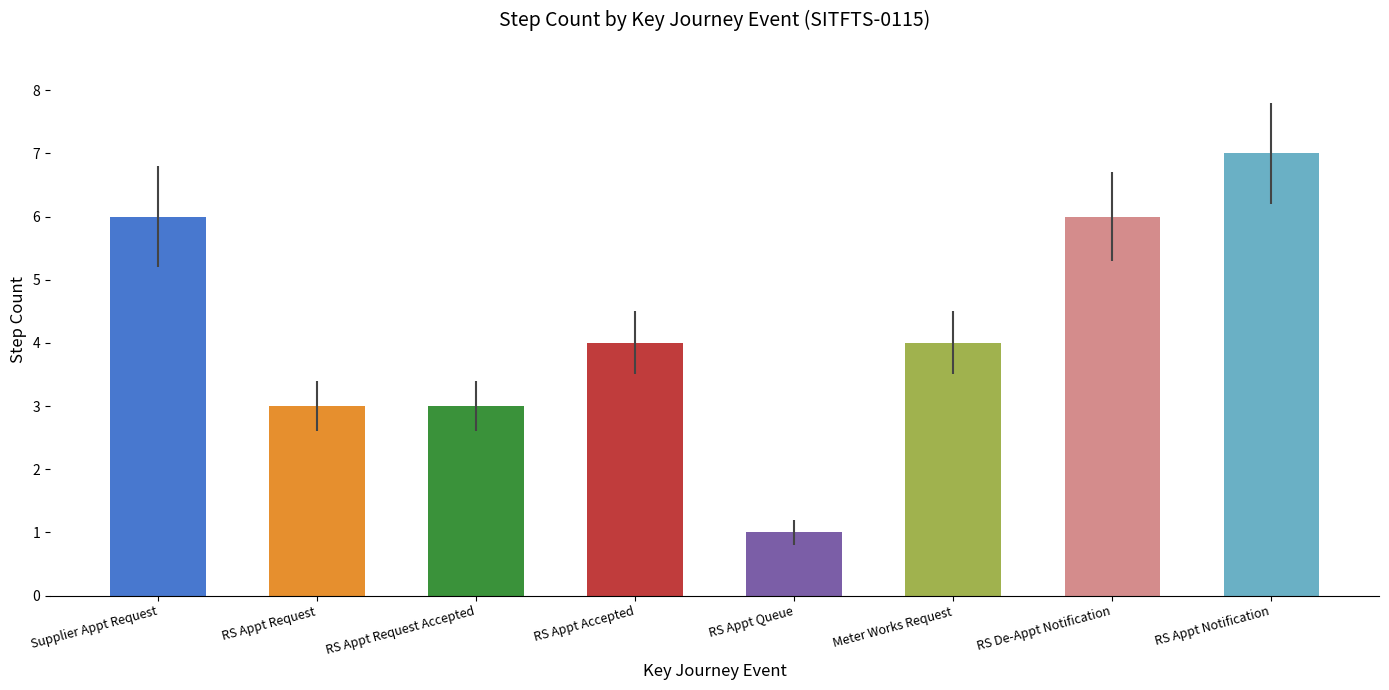

Reading right to left, extract all data points from this chart.

RS Appt Notification=7	RS De-Appt Notification=6	Meter Works Request=4	RS Appt Queue=1	RS Appt Accepted=4	RS Appt Request Accepted=3	RS Appt Request=3	Supplier Appt Request=6